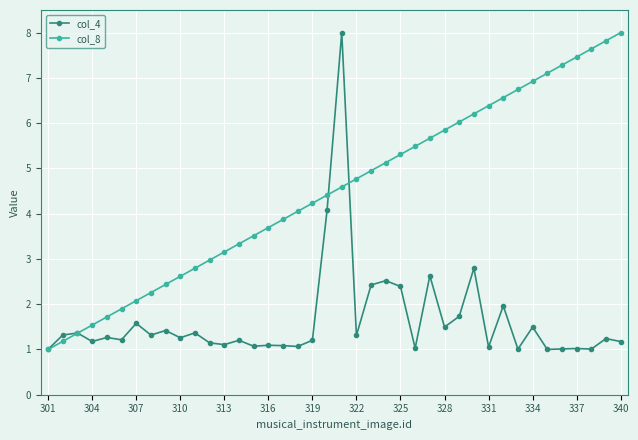

After their last crossing, which series has the higher values: col_4 or col_8?

col_8